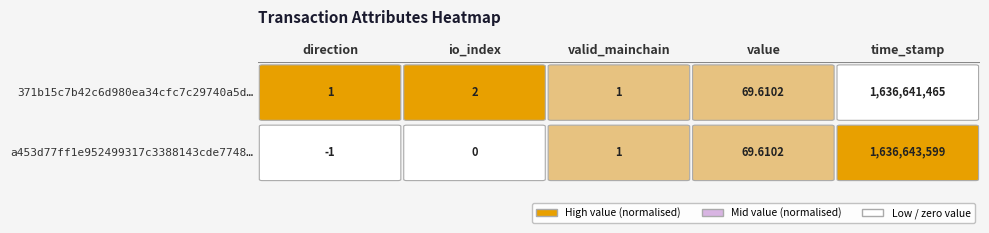

Which label corresponds to the smallest value in the chart?

direction